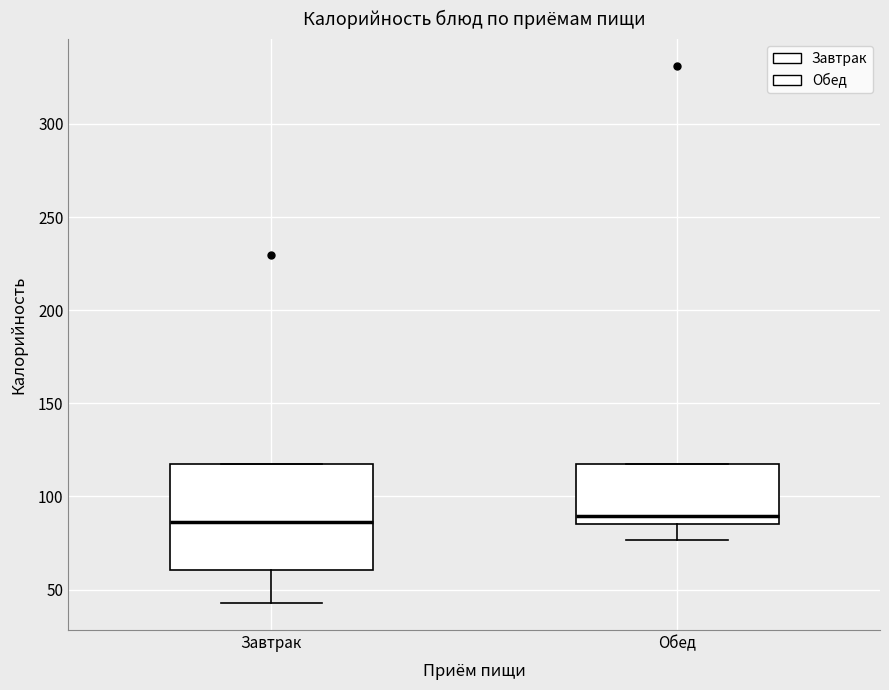

Which box is the tallest, from its lower edge to its upper edge?

Завтрак